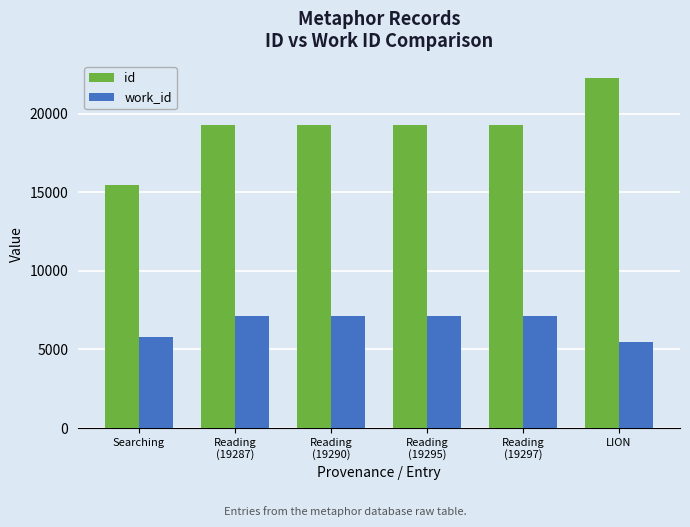

At which category is the sum across all series the highest?

LION